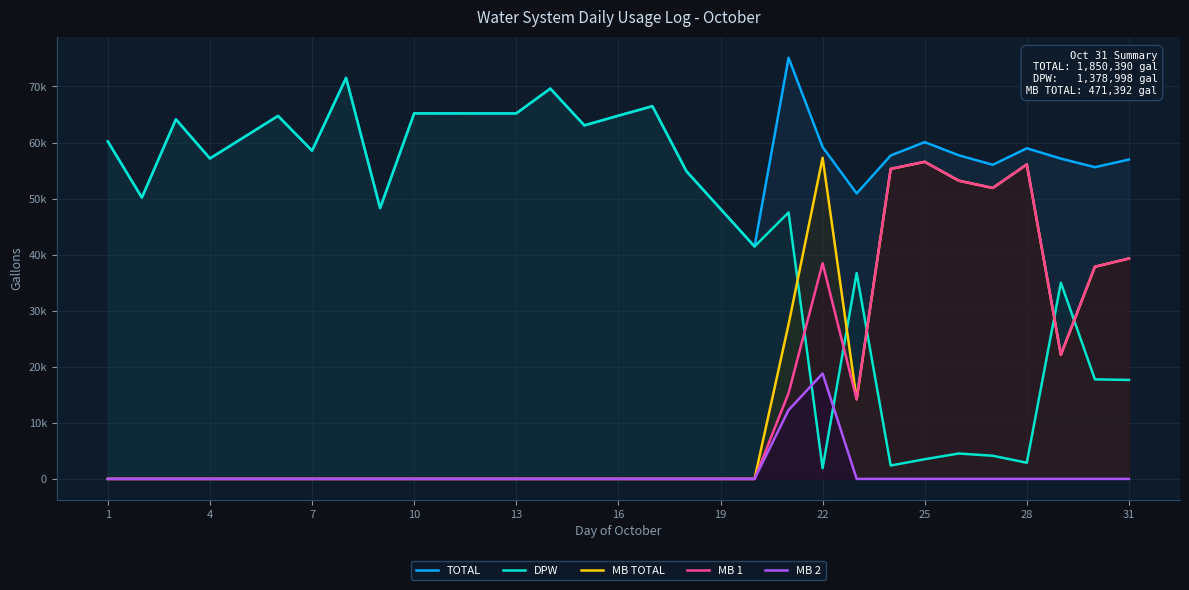

Reading right to left, list all the values displayed in this chart.

TOTAL: 56969	55599	57134	58973	56027	57724	60072	57686	50913	59189	75114	41460	48167	54875	66480	64790	63057	69620	65192	65194	65197	65203	48303	71531	58549	64749	60953	57158	64132	50185	60195
DPW: 17656	17756	34995	2884	4130	4529	3512	2386	36716	1909	47535	41460	48167	54875	66480	64790	63057	69620	65192	65194	65197	65203	48303	71531	58549	64749	60953	57158	64132	50185	60195
MB TOTAL: 39313	37843	22139	56089	51897	53195	56560	55300	14197	57280	27579	0	0	0	0	0	0	0	0	0	0	0	0	0	0	0	0	0	0	0	0
MB 1: 39313	37843	22139	56089	51897	53195	56560	55300	14197	38480	15300	0	0	0	0	0	0	0	0	0	0	0	0	0	0	0	0	0	0	0	0
MB 2: 0	0	0	0	0	0	0	0	0	18800	12279	0	0	0	0	0	0	0	0	0	0	0	0	0	0	0	0	0	0	0	0